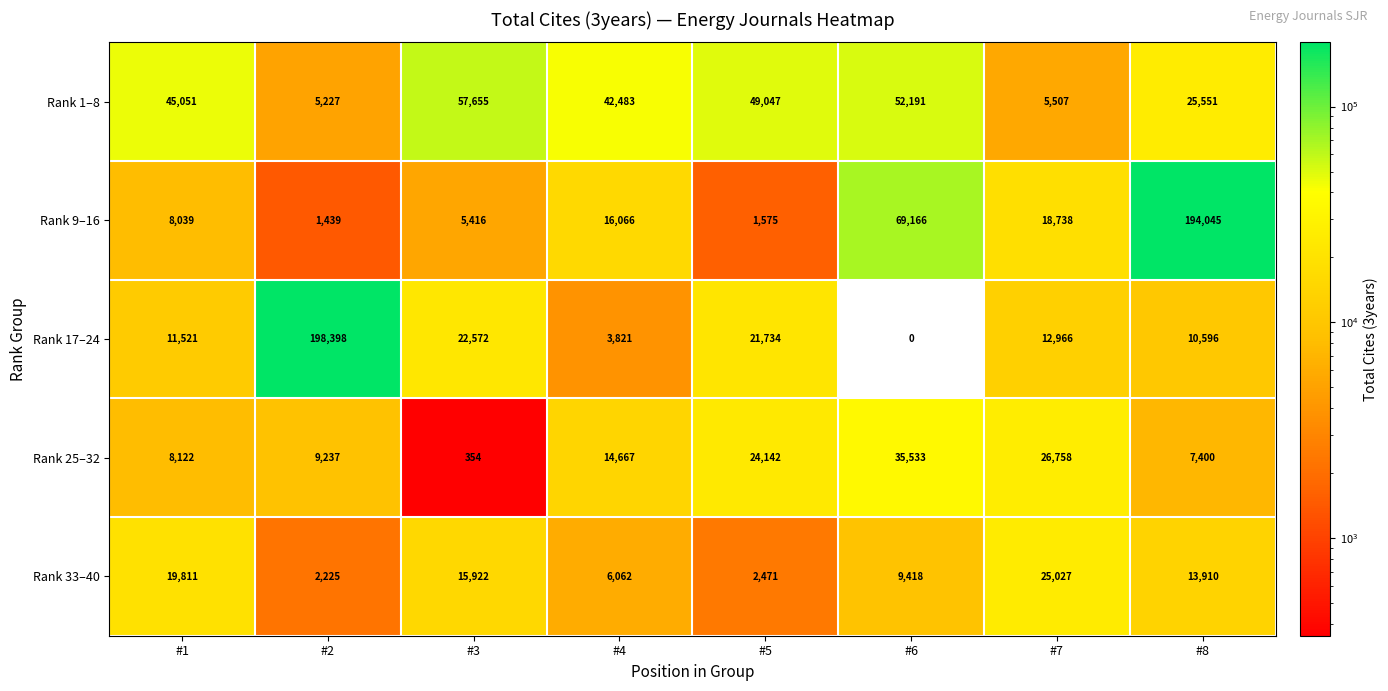

How many data points does each series have?

8